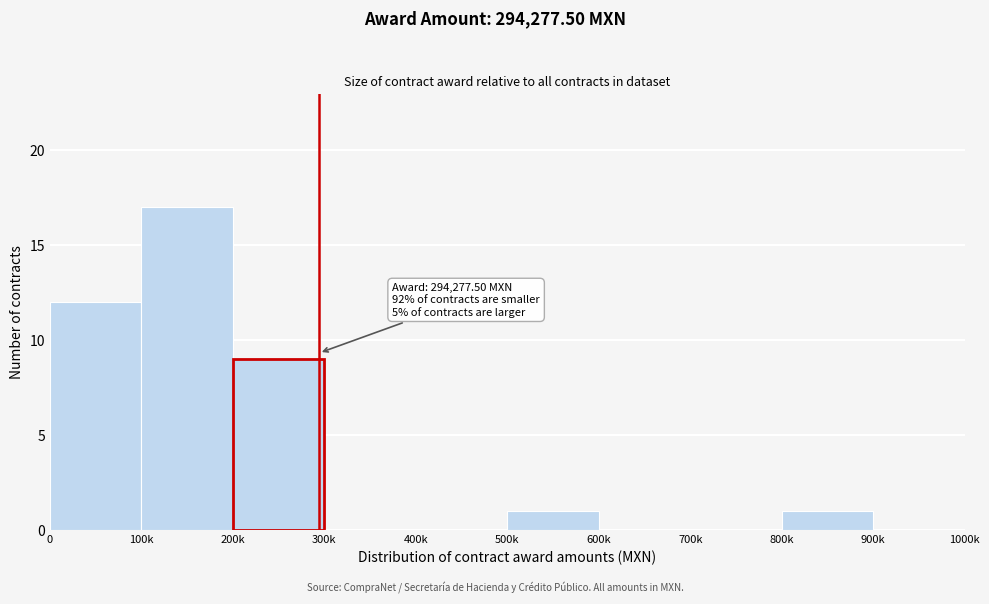

Reading left to right, what are all the values shown in this chart?

0=12	100k=17	200k=9	300k=0	400k=0	500k=1	600k=0	700k=0	800k=1	900k=0